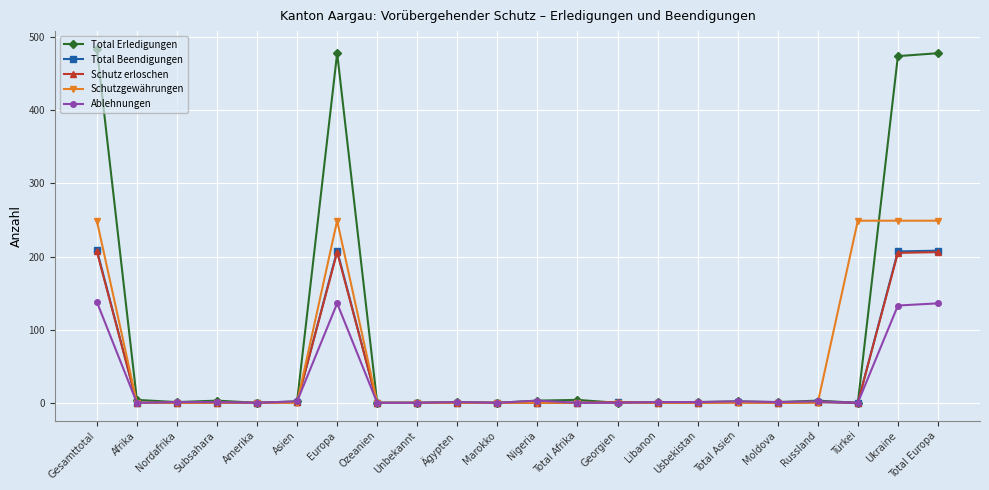

Which series changed the most between Gesamttotal and Russland?

Total Erledigungen